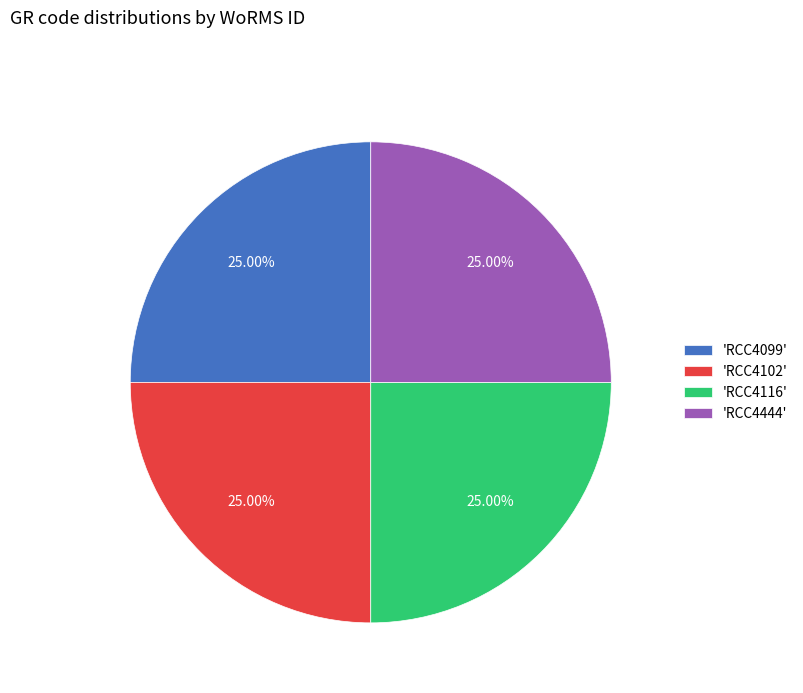

Approximately how many times larger is the value at 'RCC4444' compared to 'RCC4116'?

1.0